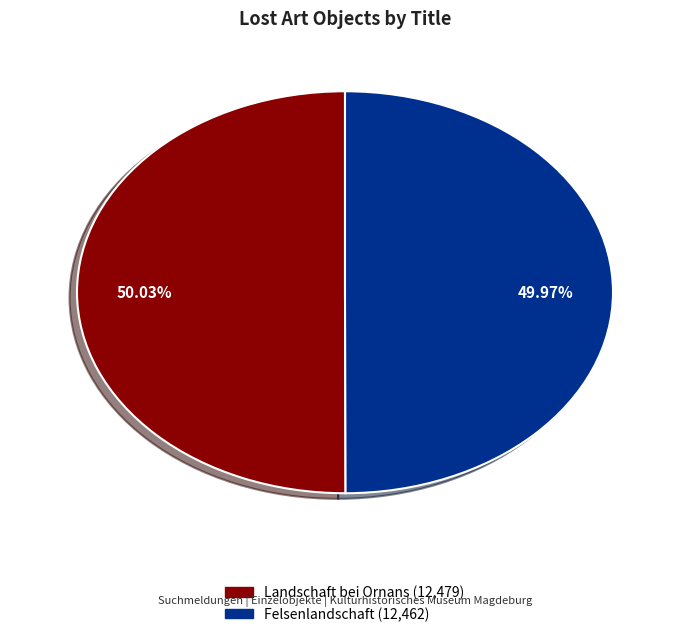

To the nearest percent, what percentage of the pie is Felsenlandschaft?

50%